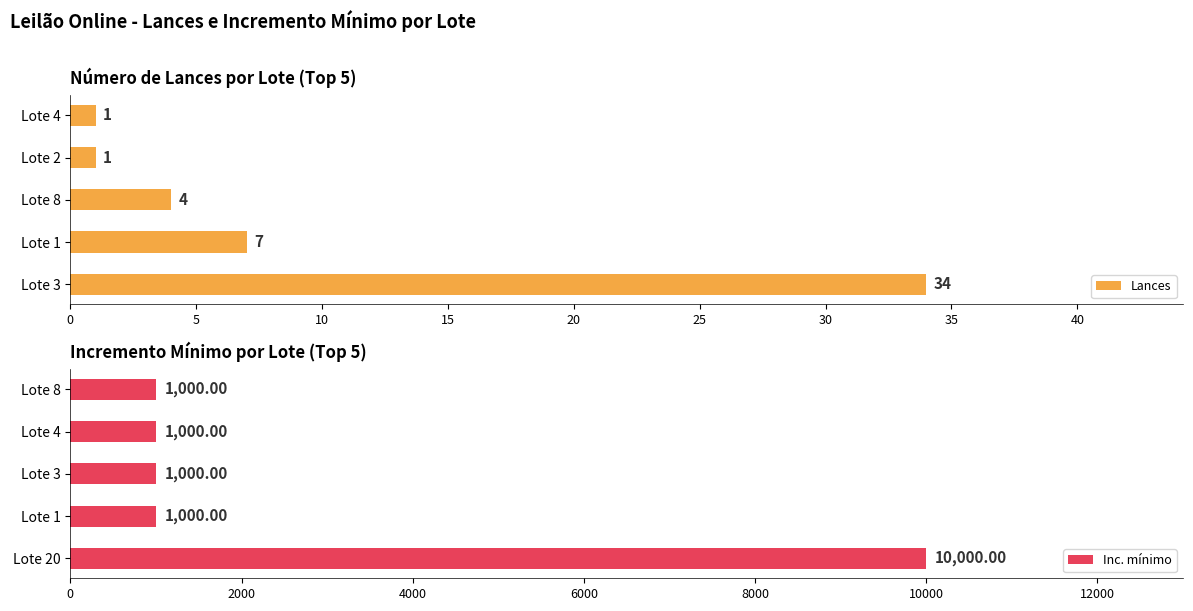

Count the number of categories in the chart.

5